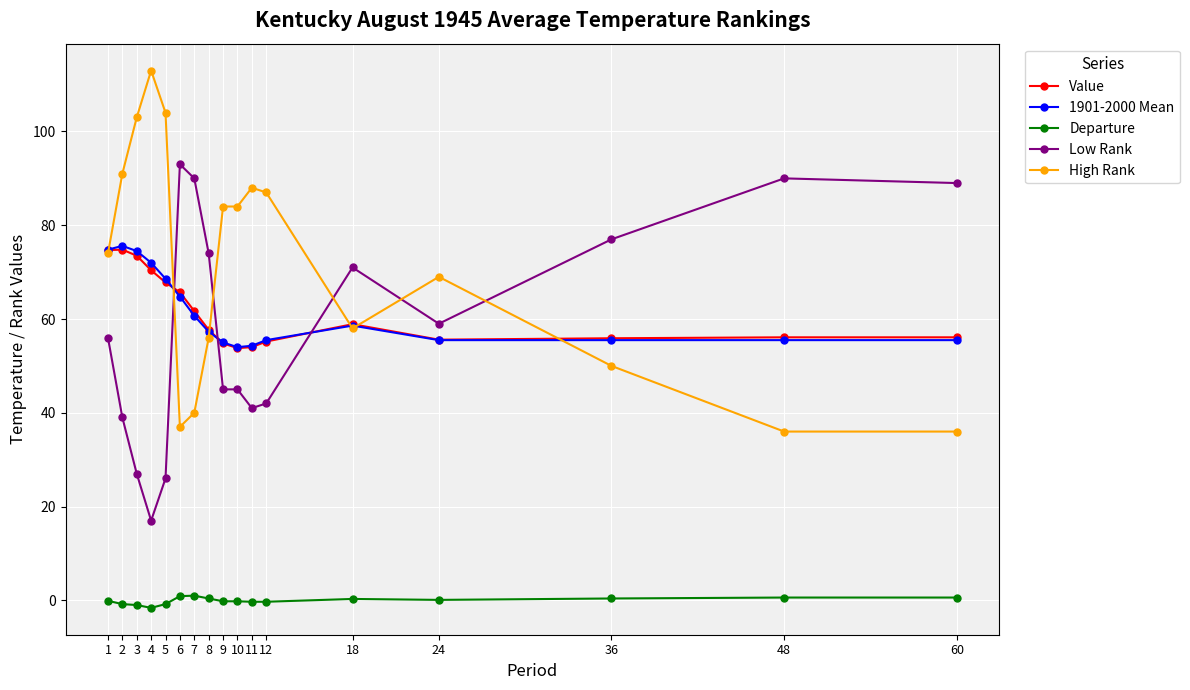

At which label does Low Rank reach its peak?

6